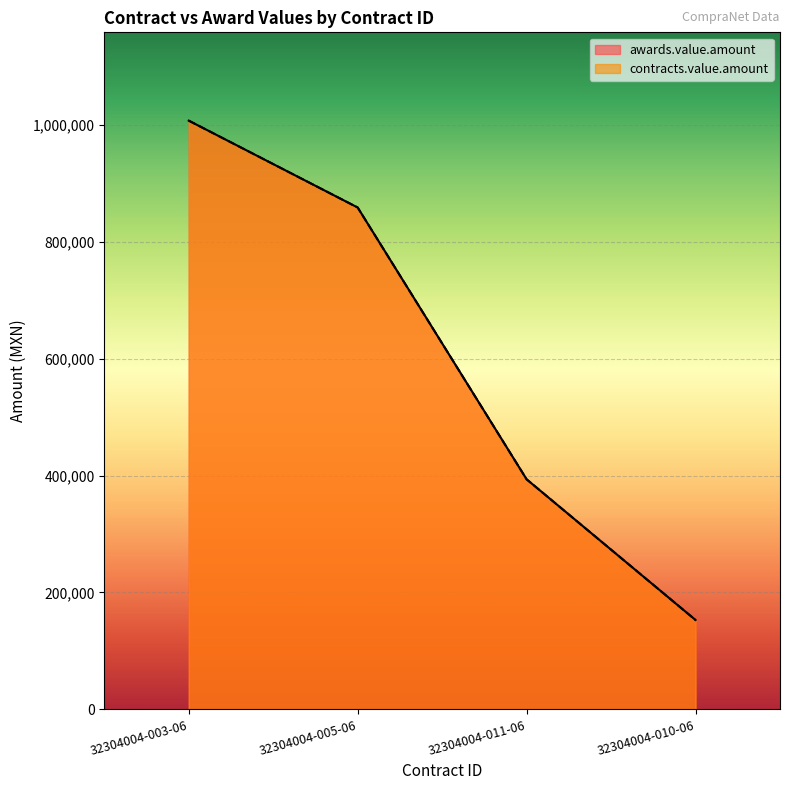

What is the total value across all series at 32304004-003-06?

2014482.0